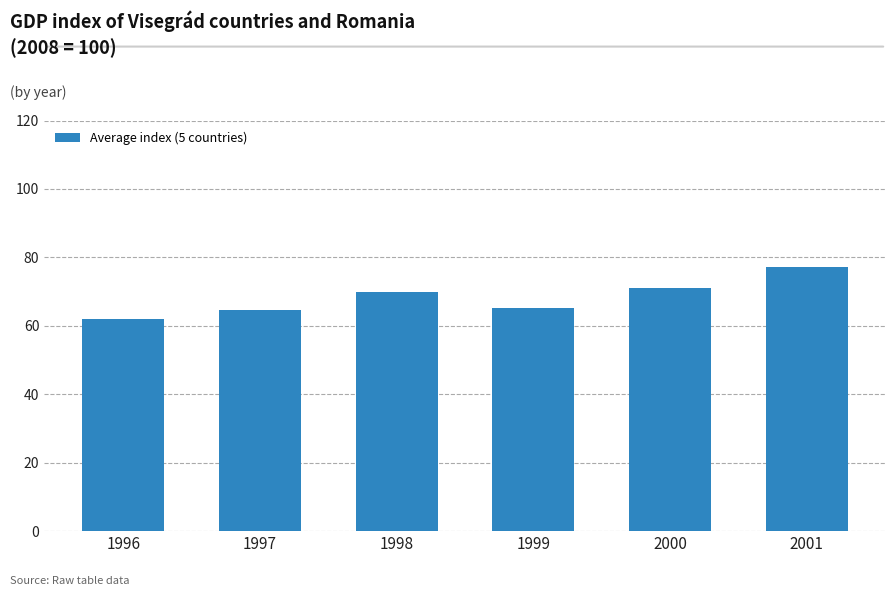

Does the chart contain stacked bars?

No